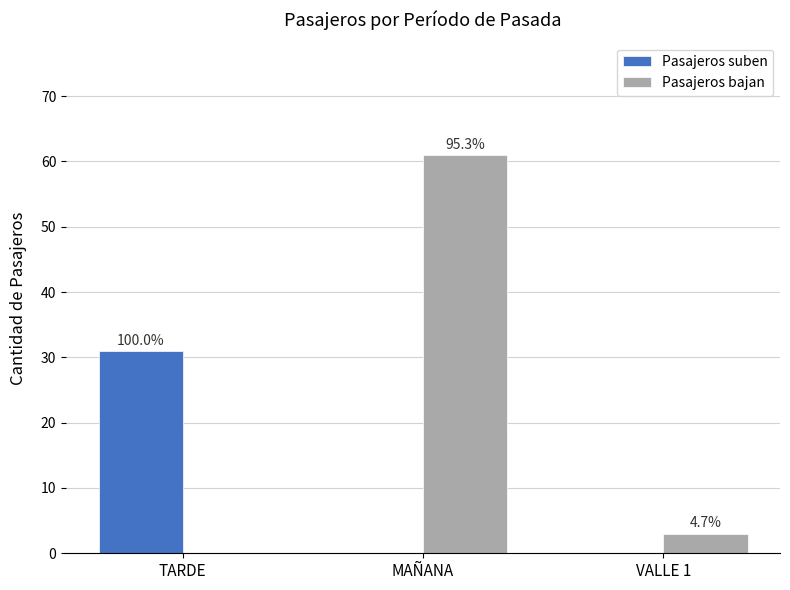

True or false: Pasajeros bajan has a value of 26 at MAÑANA.

False